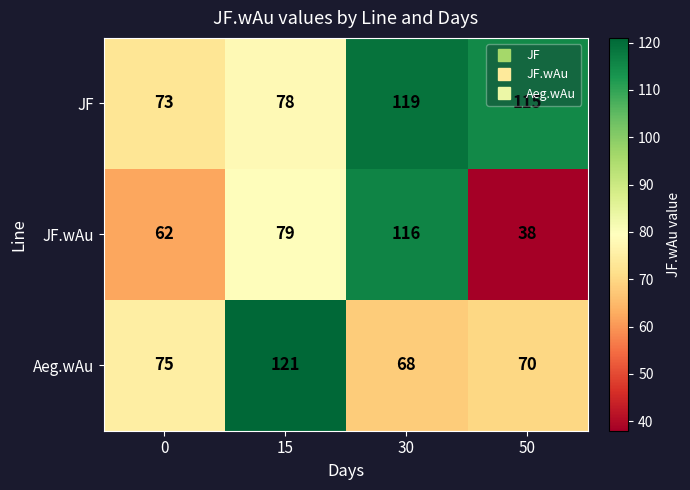

What is the average value of the JF series?

96